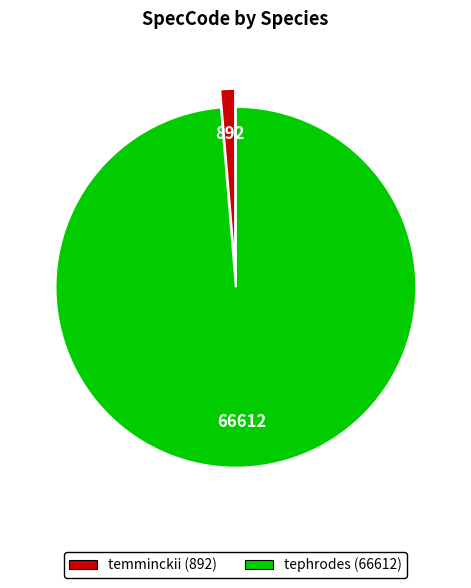

What is the majority slice?

tephrodes